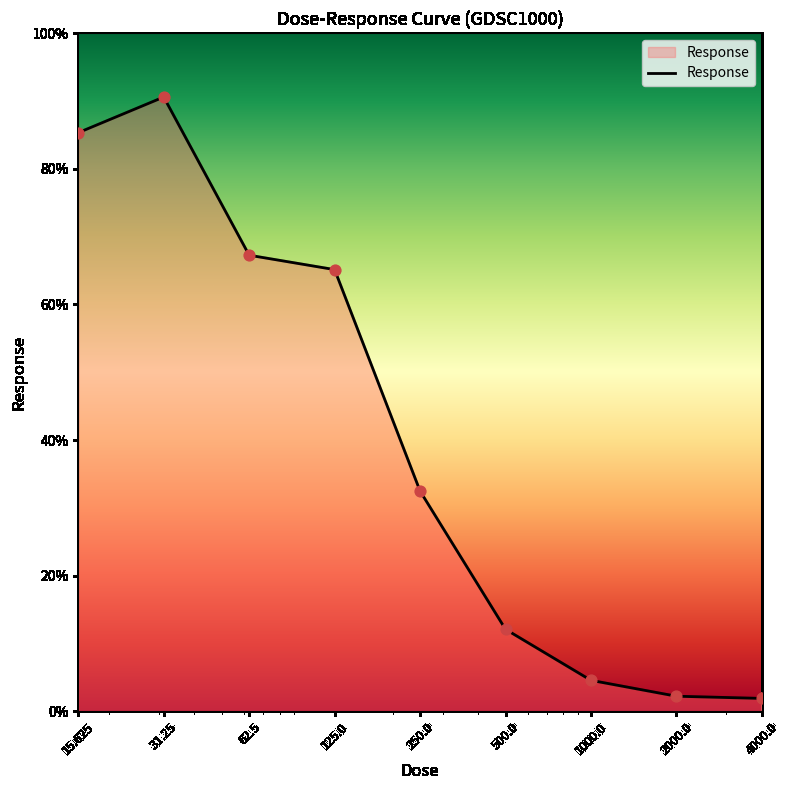

What is the greatest value displayed?

90.6